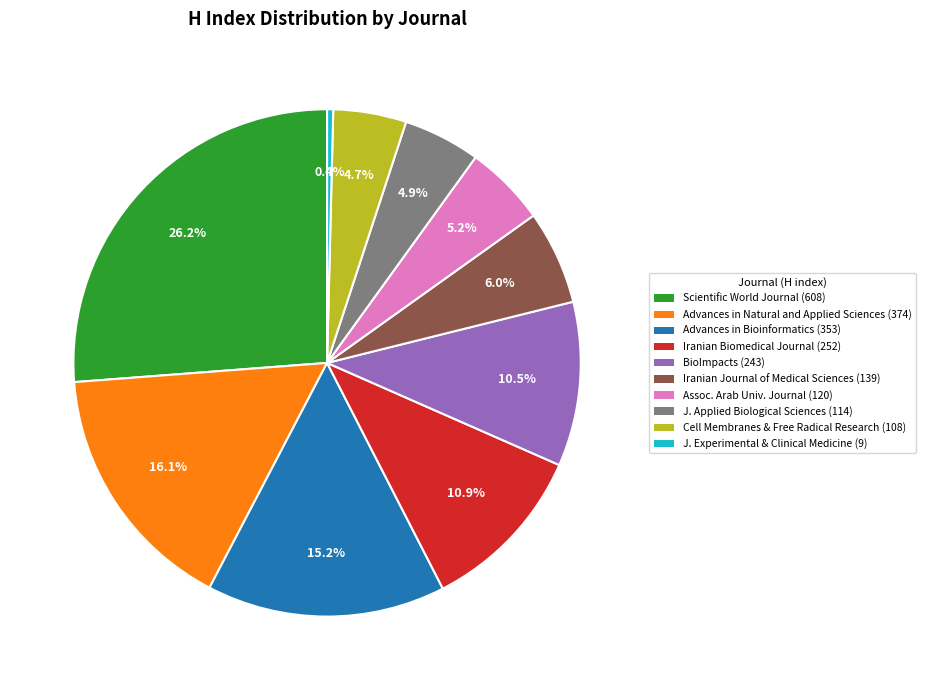

What portion of the pie excludes J. Experimental & Clinical Medicine (9)?

99.6%